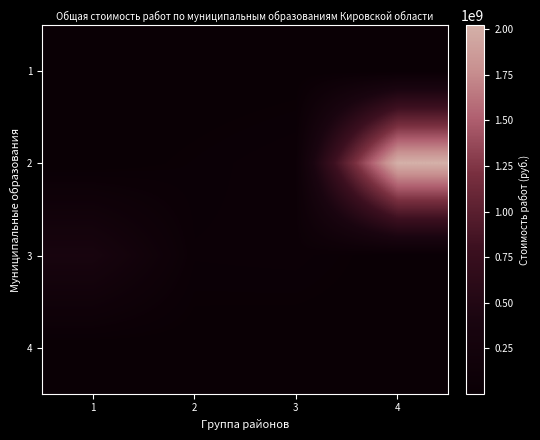

Reading right to left, extract all data points from this chart.

1: 4=4200034.2	3=11368502.8	2=500521.2	1=2095219.0
2: 4=2022270255.4	3=77748186.6	2=41990133.0	1=5304229.8
3: 4=4818772.4	3=66378693.9	2=58678655.3	1=361610664.0
4: 4=11781287.6	3=2369243.0	2=9865645.5	1=2576100.0